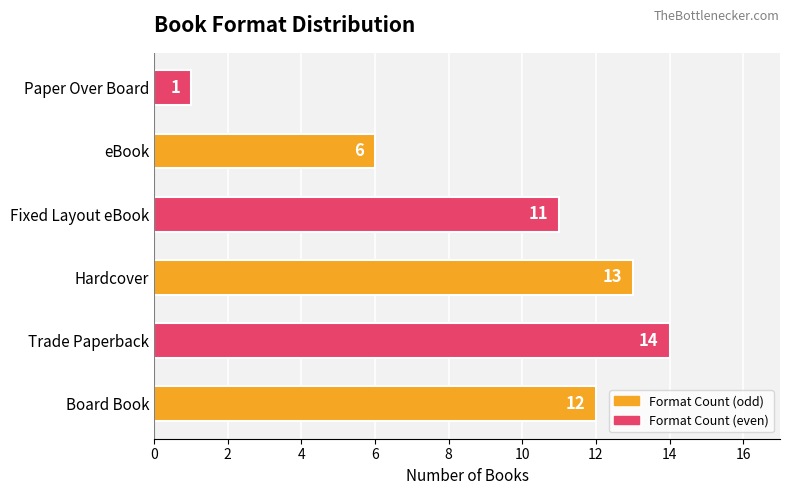

What is the sum of all values?

57